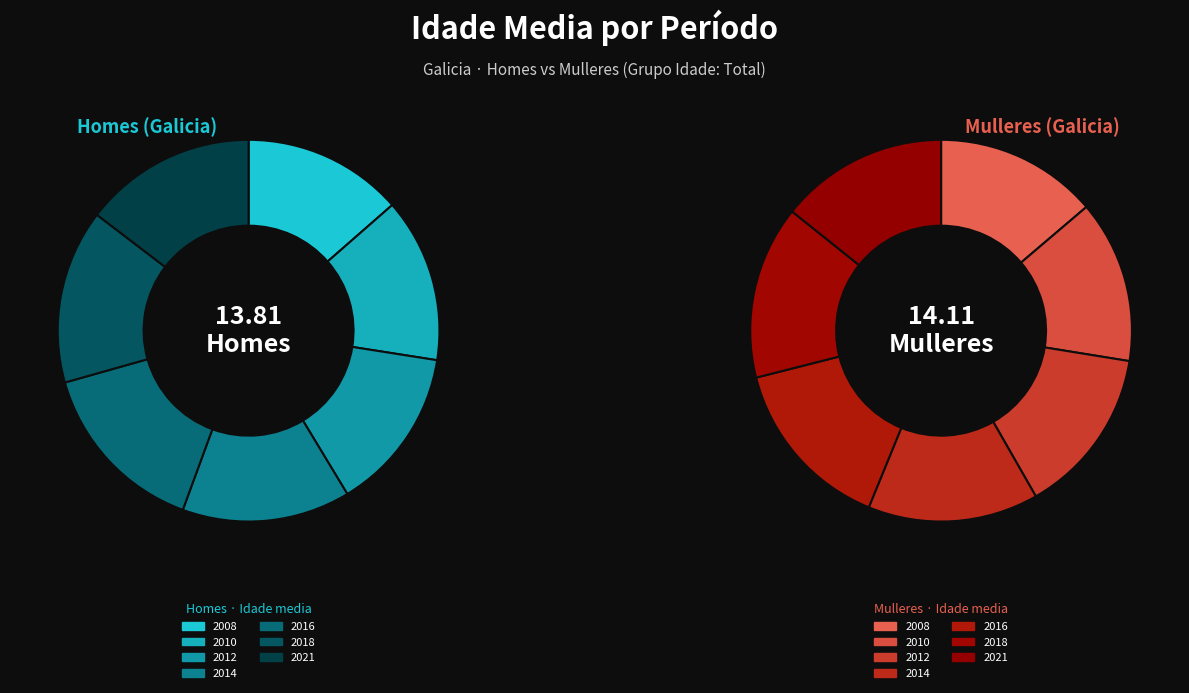

Which slice is the smallest?

2021